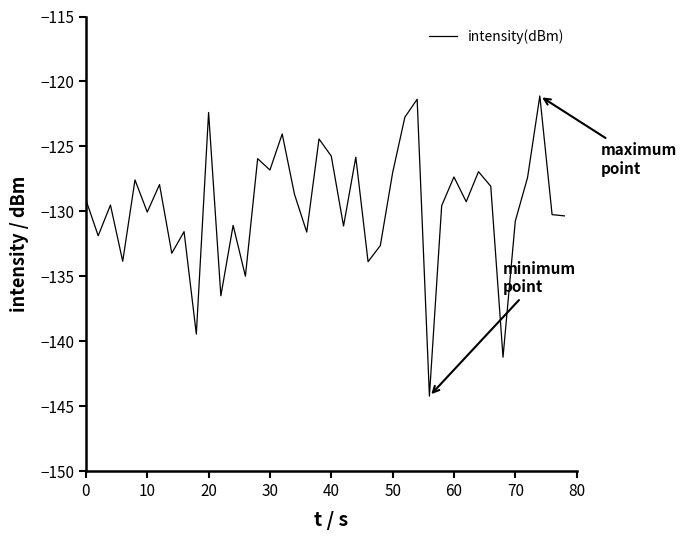

What is the difference between the maximum and minimum values?

23.1